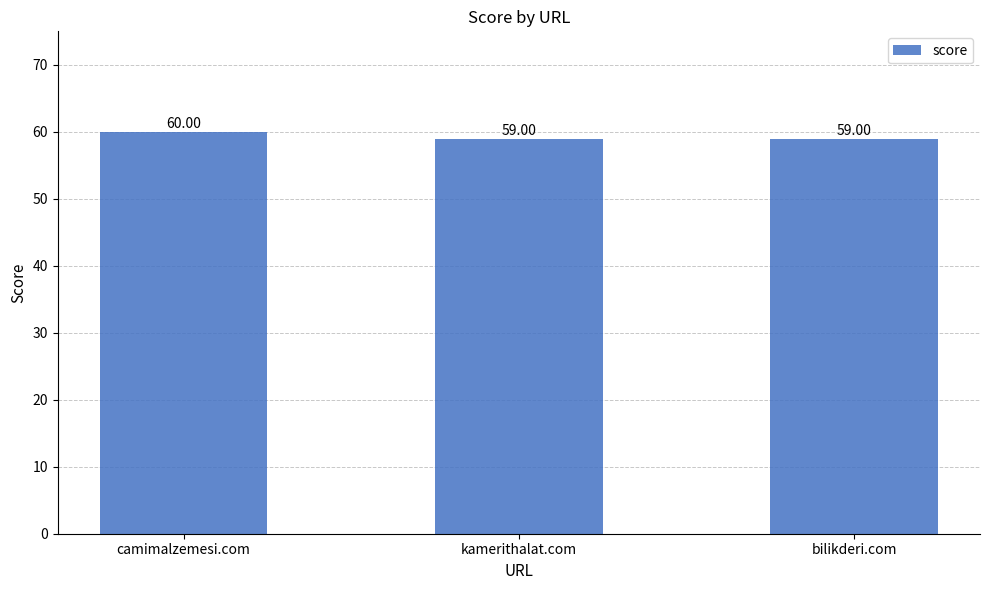

What is the label of the 1st bar from the right?

bilikderi.com